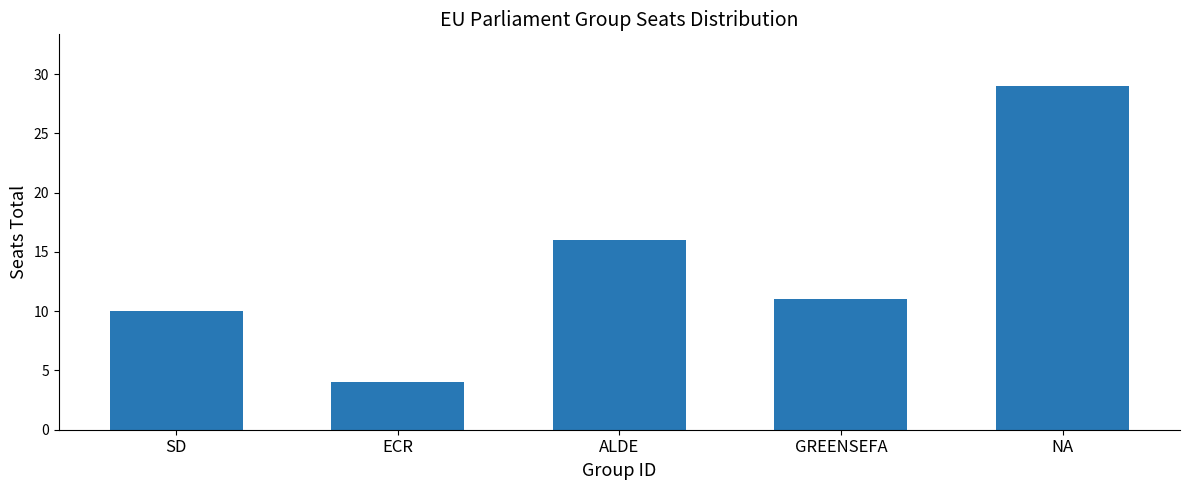

How many values are below 11?

2